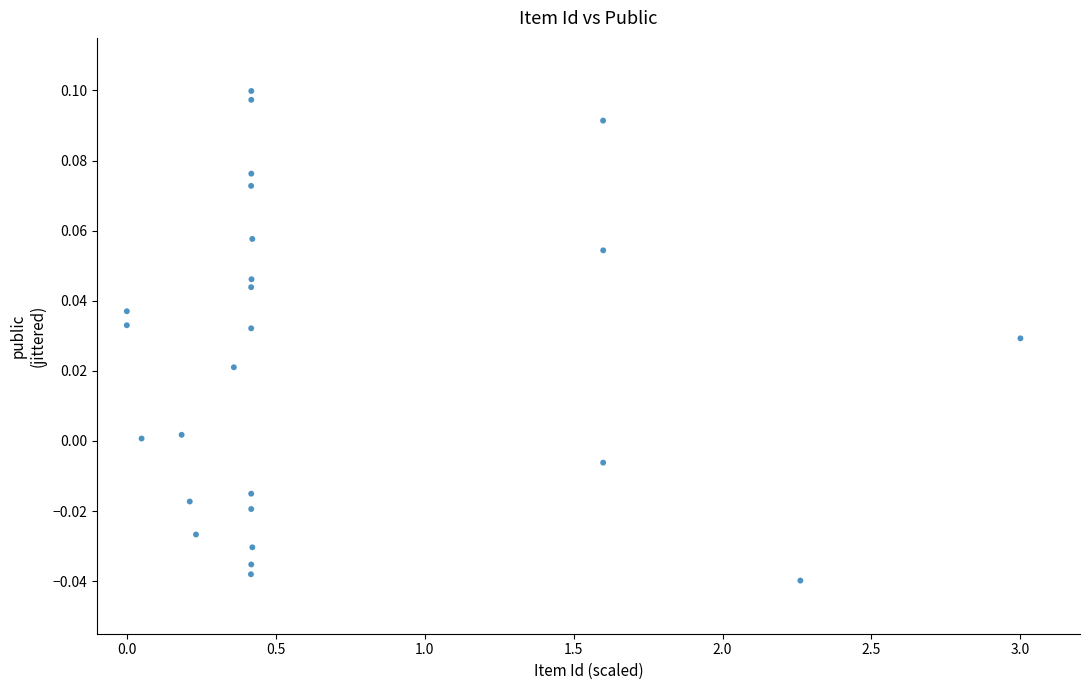

What is the range of X values (max minus min)?

3.0